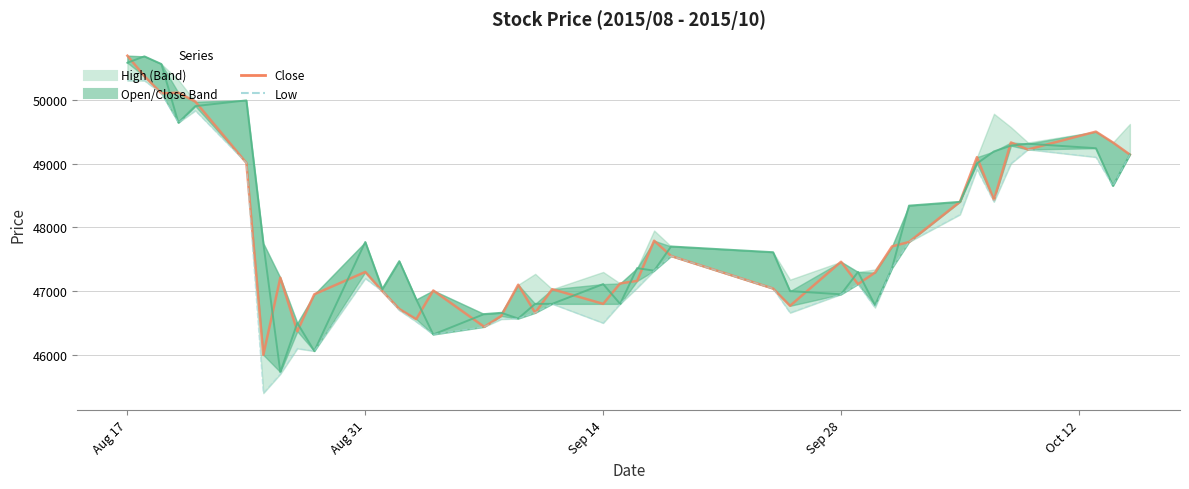

What is the difference between the maximum and minimum values in the High series?

4900